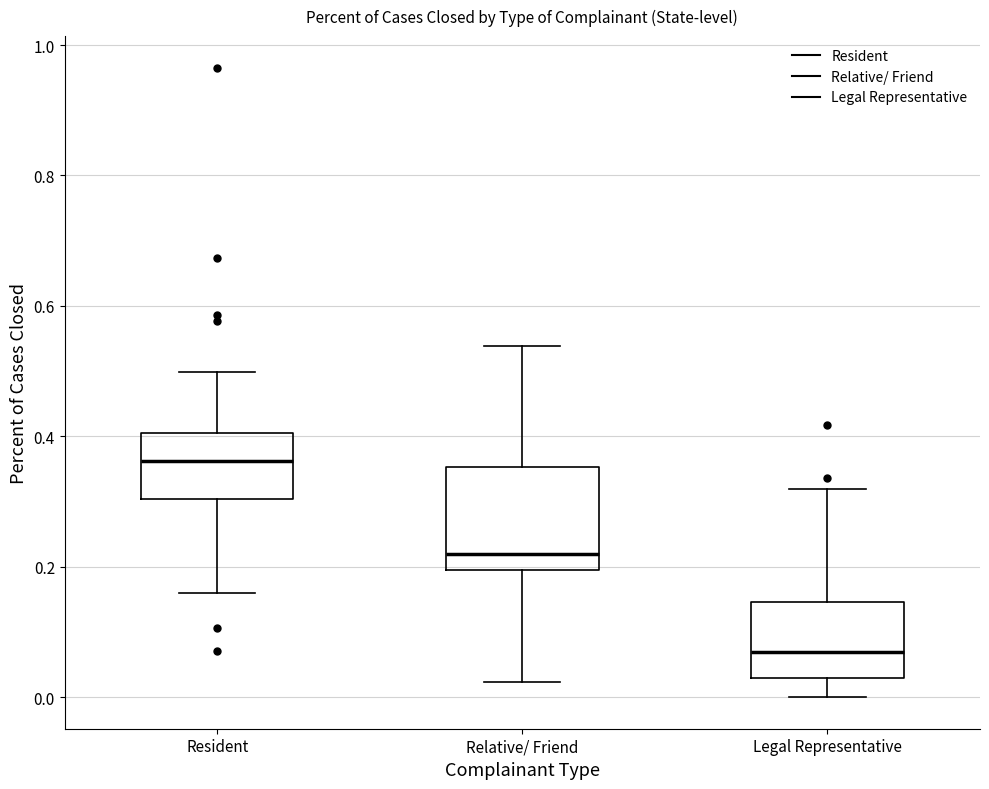

Reading left to right, read every box against the y-axis: the position of its median line, the range the box covers, and the ends of its whiskers. The values are not printed on the chart, so give them approximately, as read against the axis.

Resident: median 0.36, box 0.30 to 0.40, whiskers 0.16 to 0.50
Relative/ Friend: median 0.22, box 0.20 to 0.36, whiskers 0.02 to 0.54
Legal Representative: median 0.06, box 0.02 to 0.14, whiskers 0.00 to 0.32